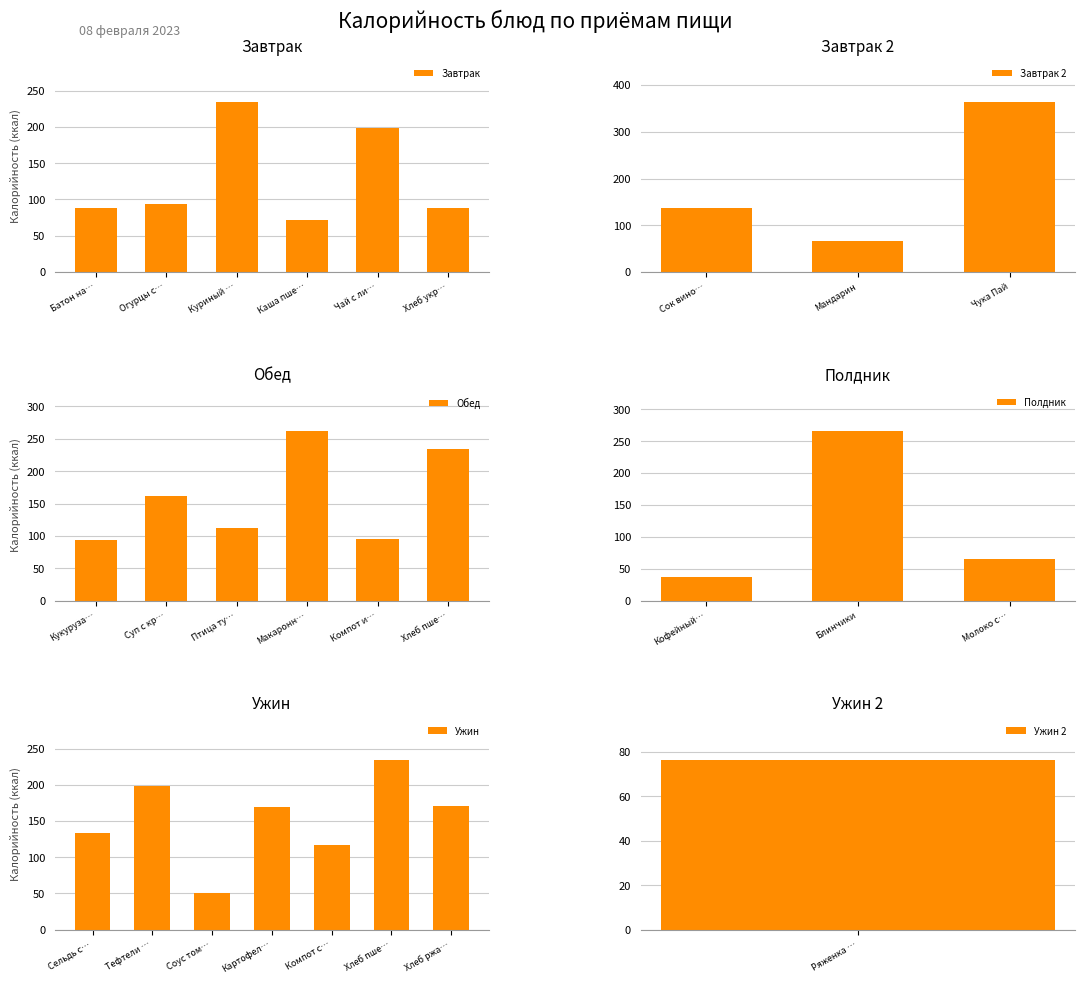

Is it true that Завтрак equals 100.5 at Куриный …?

False